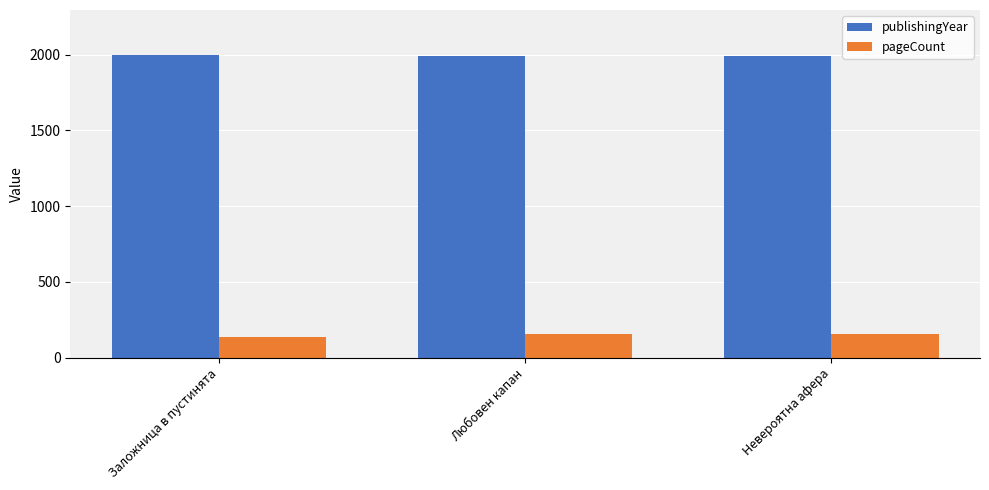

What is the difference between the publishingYear values at Невероятна афера and Любовен капан?

1